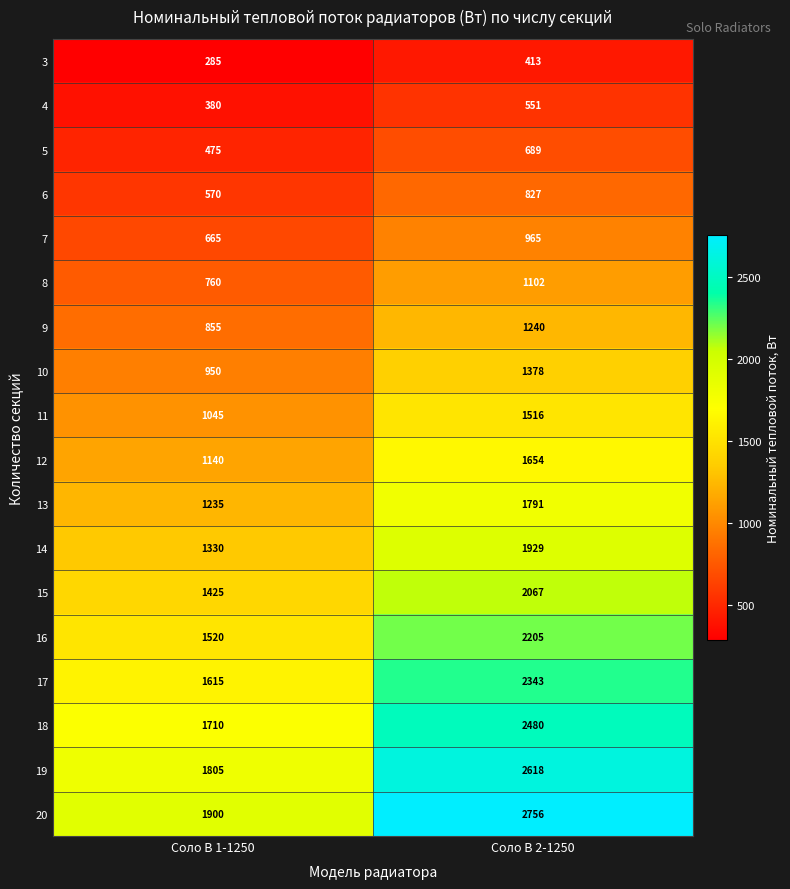

The value of 4 at Соло В 2-1250 is 132. True or false?

False